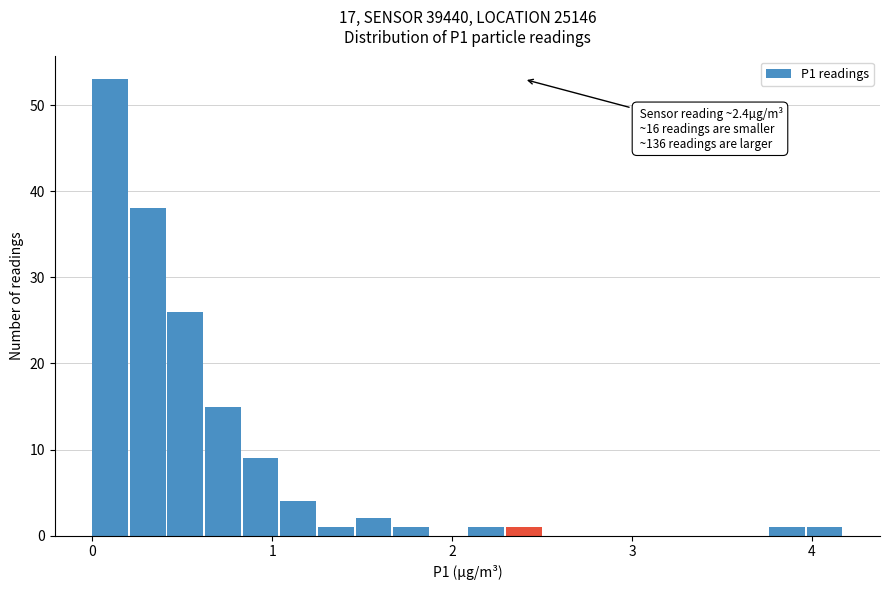

Read against the x-axis, roughly where is the centre of the tallest bar?

0.1